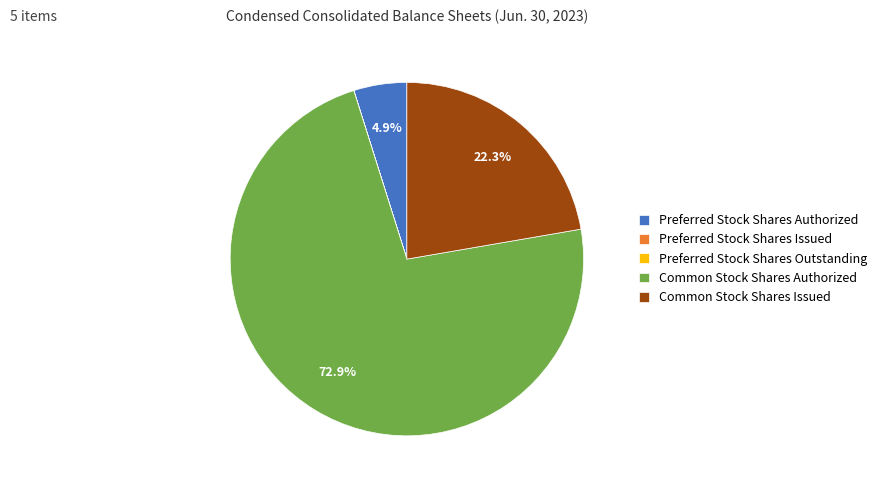

How much of the chart is everything except Common Stock Shares Issued?

77.7%